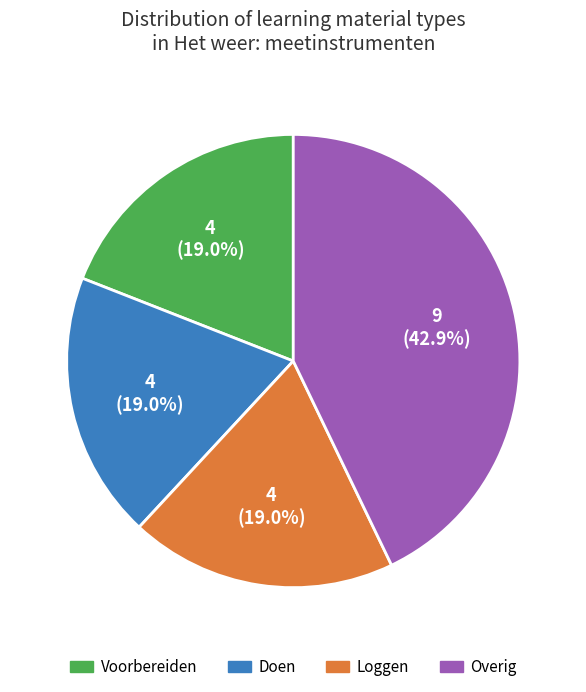

Is there any slice that represents more than half of the pie?

No